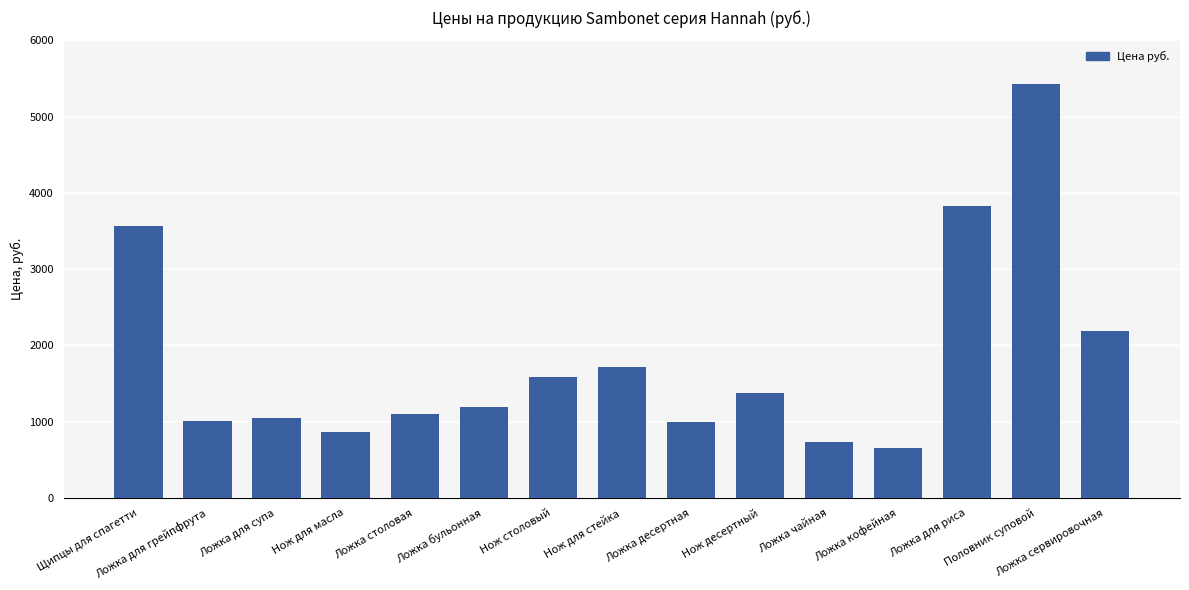

How many categories are shown in the chart?

15